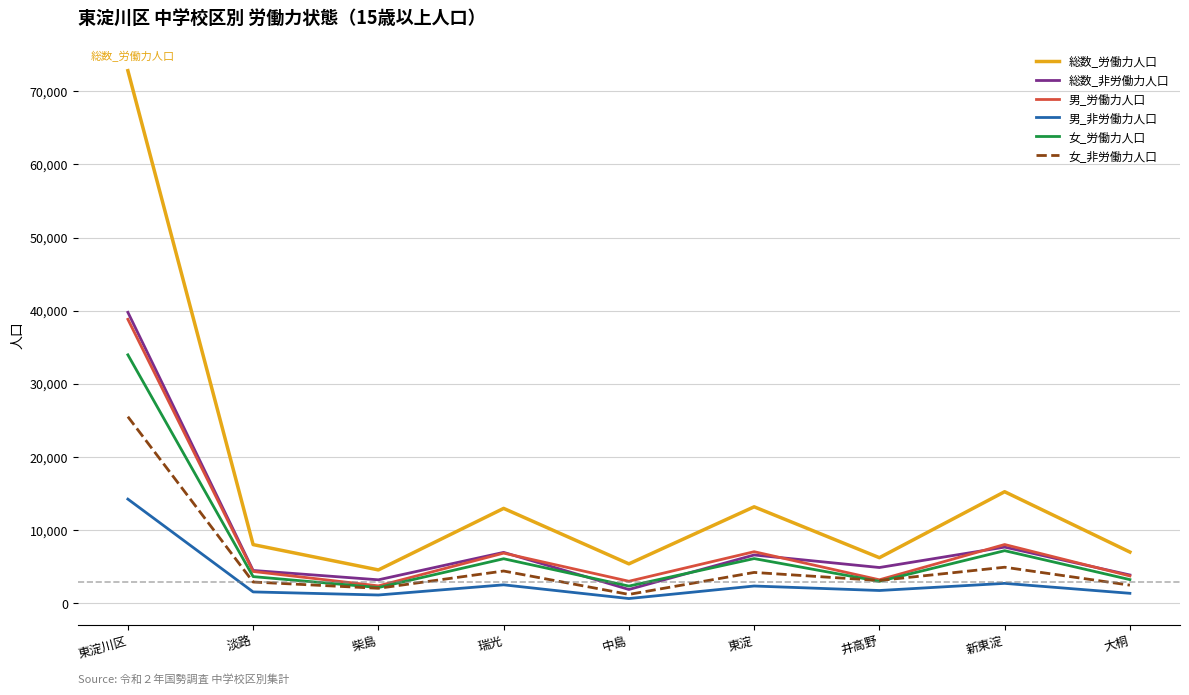

Which series has the widest spread of values?

総数_労働力人口